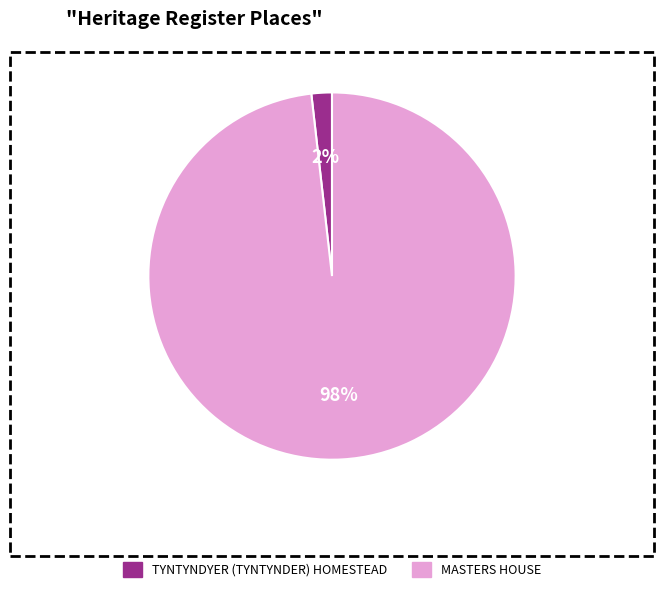

Is TYNTYNDYER (TYNTYNDER) HOMESTEAD the majority of the pie?

No